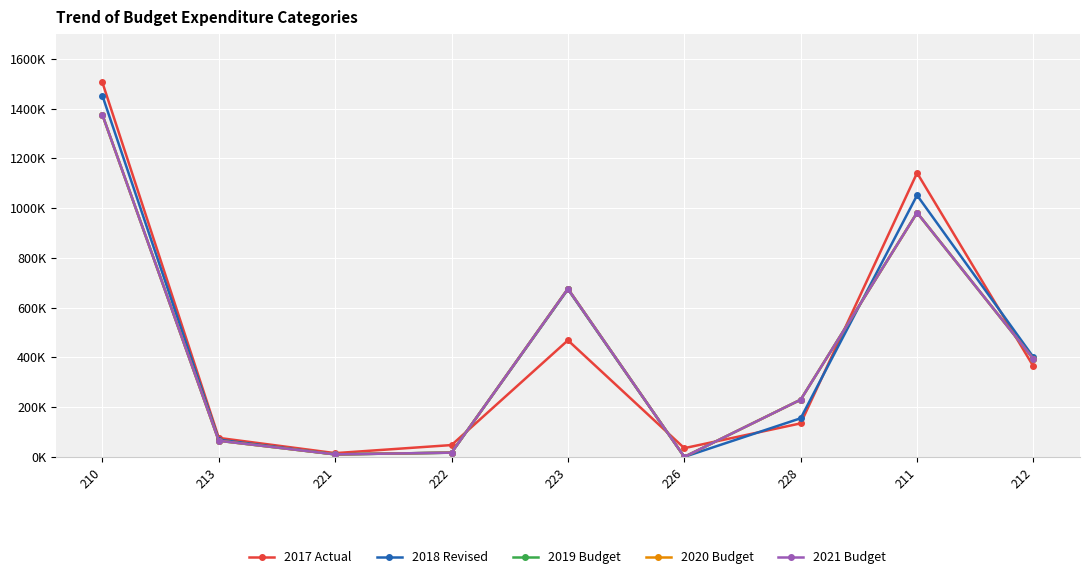

List the series in order of their peak value, lowest first.

2019 Budget, 2020 Budget, 2021 Budget, 2018 Revised, 2017 Actual